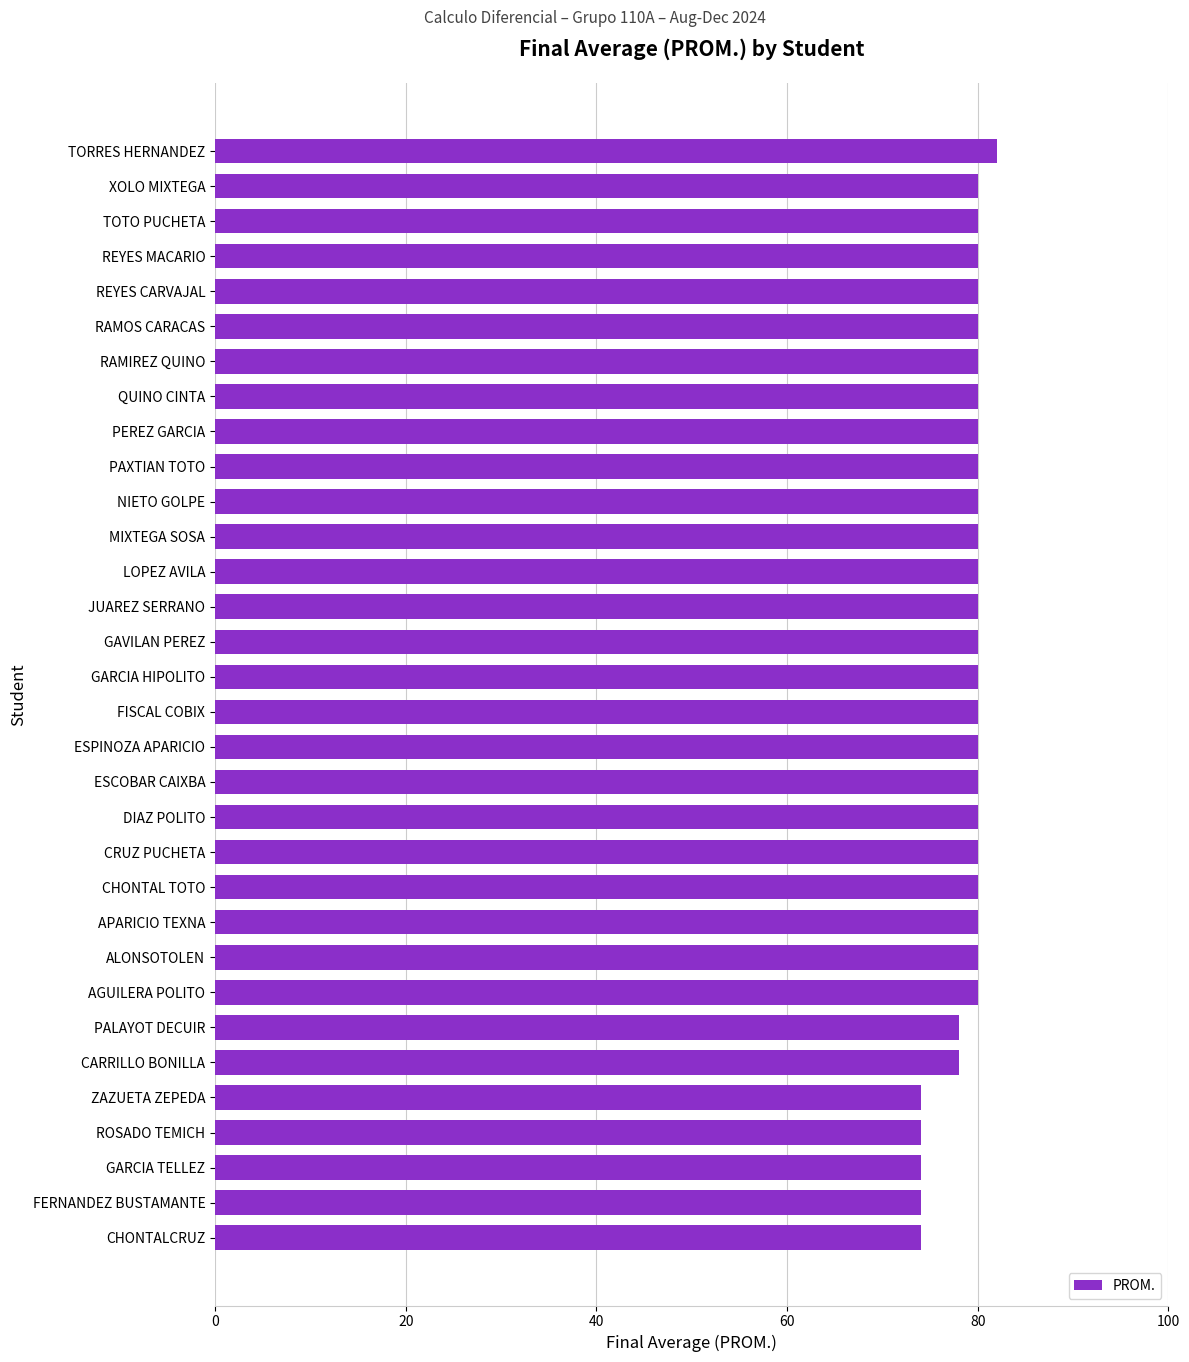

Which has a higher value, DIAZ POLITO or PALAYOT DECUIR?

DIAZ POLITO